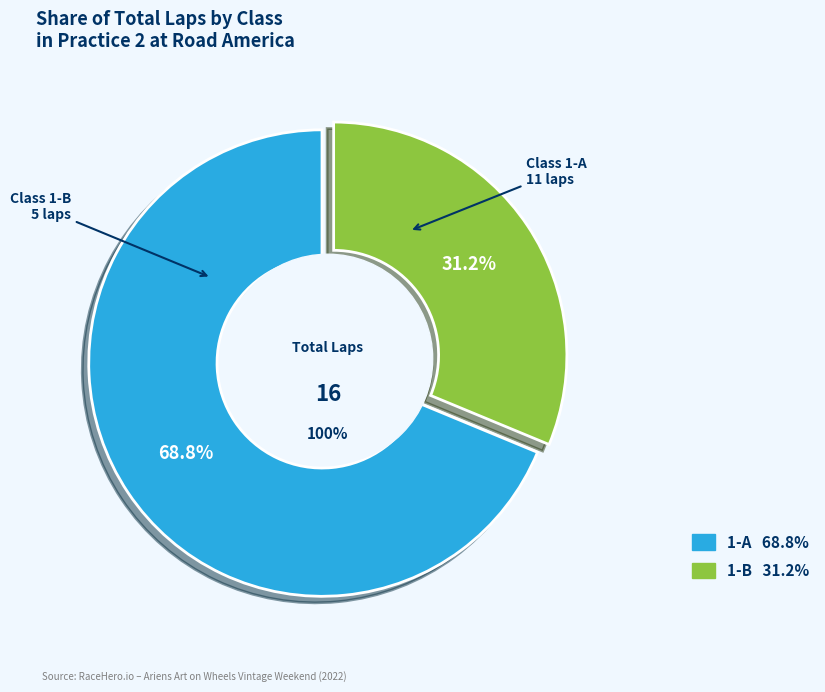

What percentage is the 1-A slice, to the nearest percent?

69%